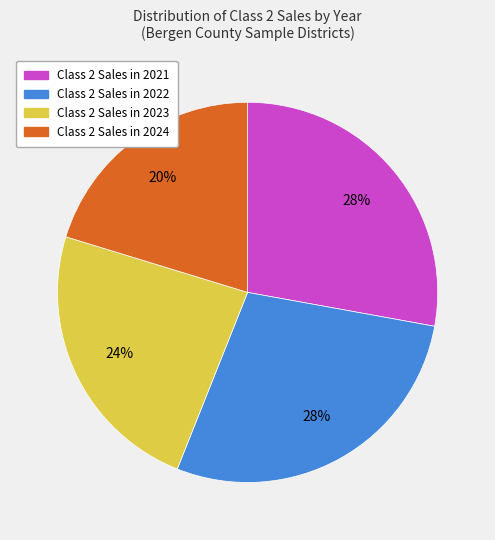

Does any single category account for the majority?

No